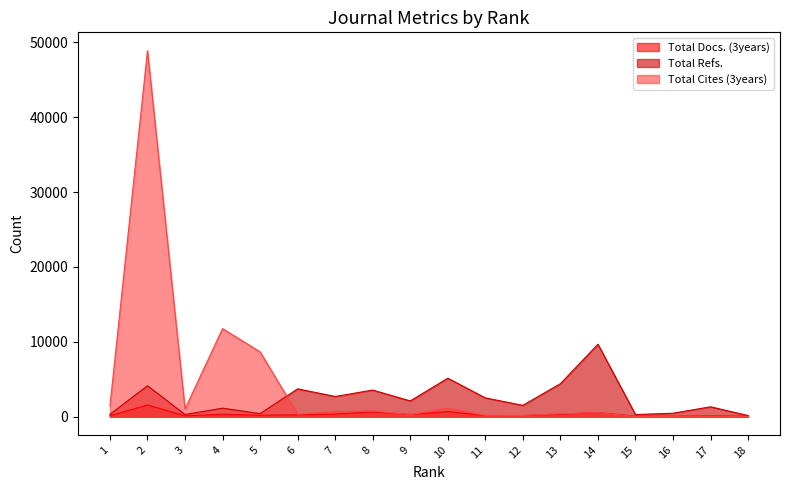

Reading right to left, what are all the values shown in this chart?

Total Docs. (3years): 54	106	57	62	538	319	140	144	668	290	609	343	238	184	318	100	1554	116
Total Refs.: 142	1310	453	273	9666	4401	1504	2498	5131	2094	3545	2688	3708	402	1129	281	4123	306
Total Cites (3years): 11	52	29	23	528	386	153	166	1134	256	749	674	319	8650	11758	1024	48905	1410